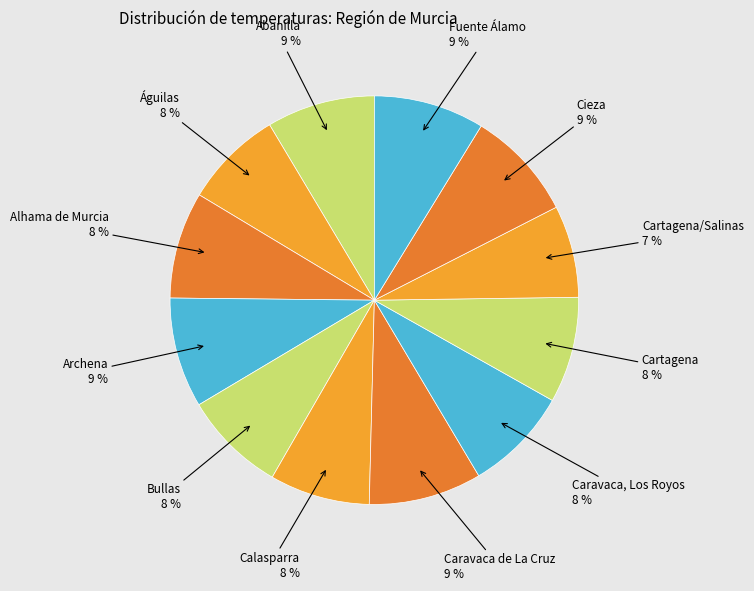

How many slices are in this pie chart?

12